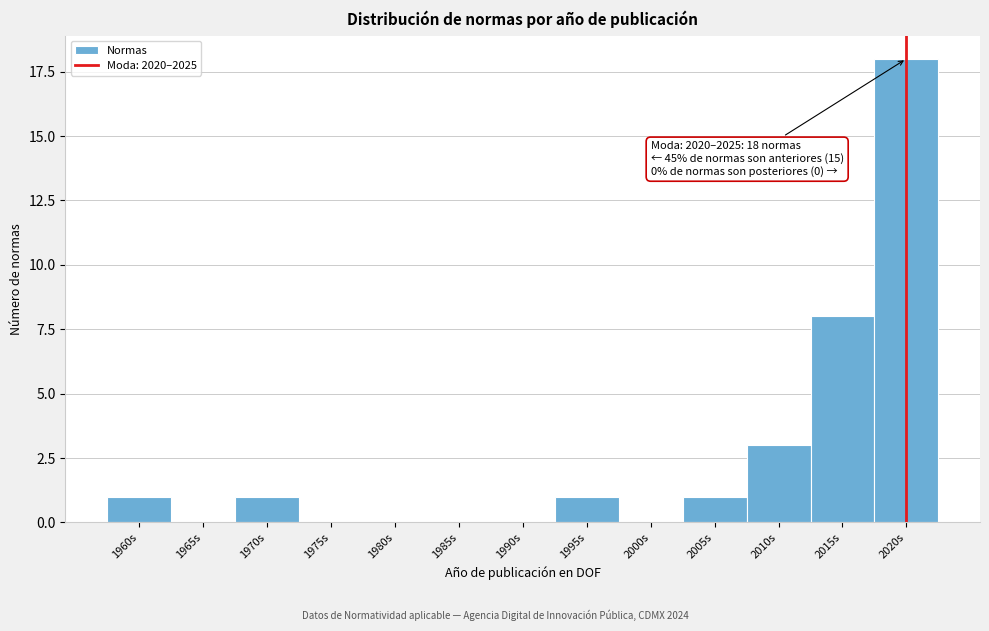

Reading right to left, transcribe all the data shown in this chart.

2020s=18	2015s=8	2010s=3	2005s=1	2000s=0	1995s=1	1990s=0	1985s=0	1980s=0	1975s=0	1970s=1	1965s=0	1960s=1